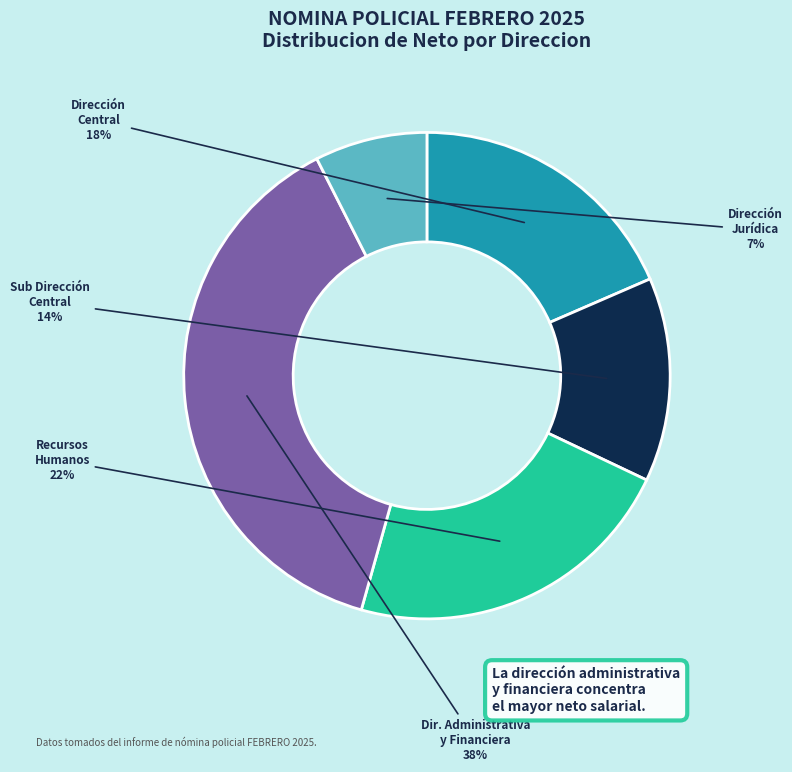

How many slices are in this pie chart?

5